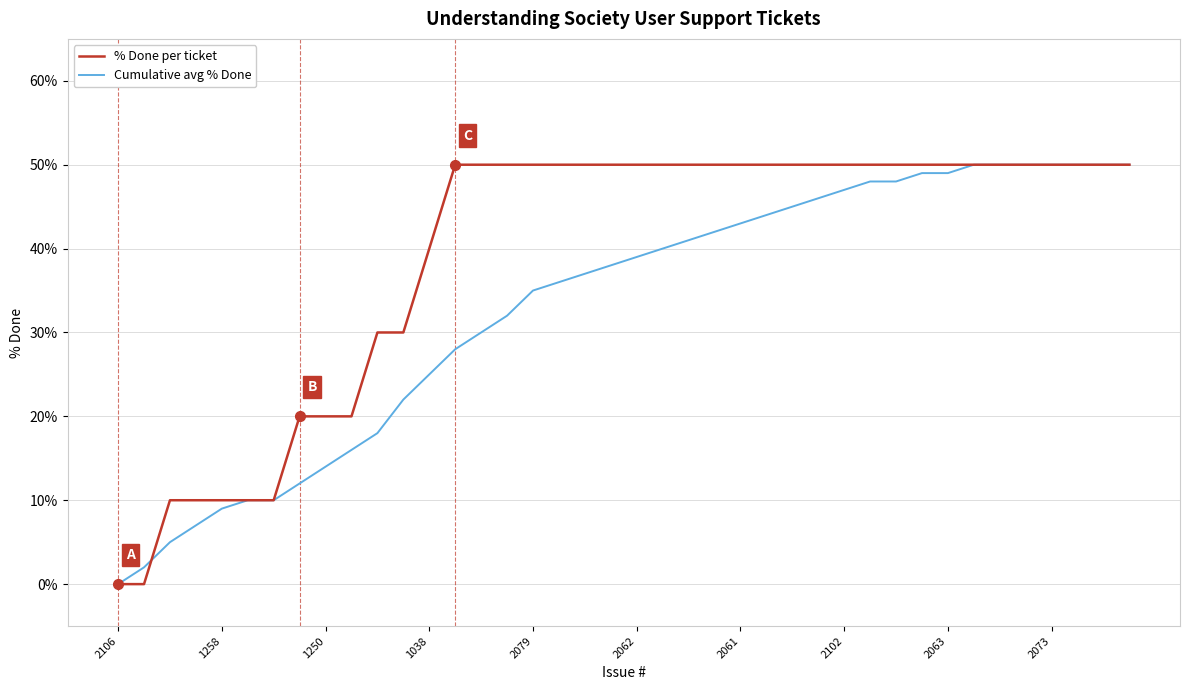

List the series in order of their overall mean, highest first.

% Done per ticket, Cumulative avg % Done